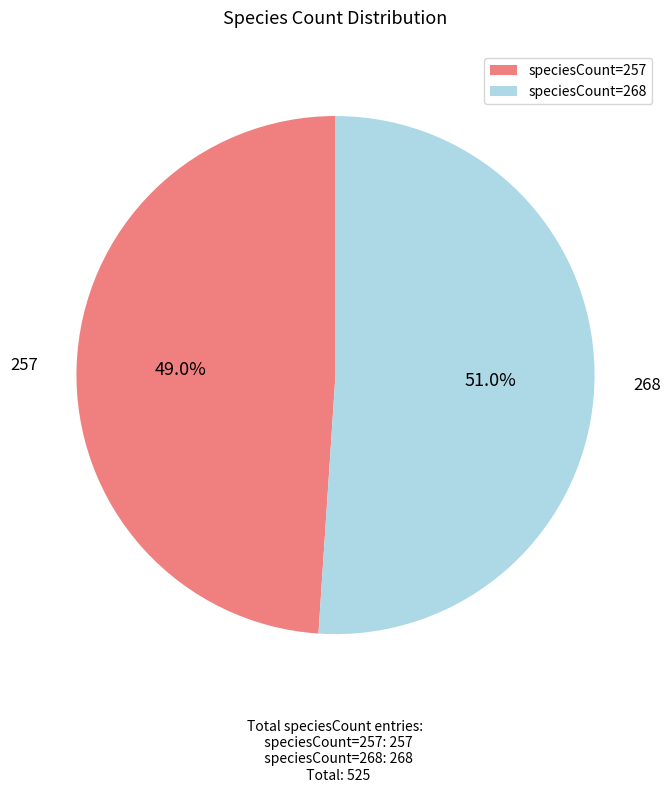

What is the ratio of the value at speciesCount=268 to the value at speciesCount=257?

1.0